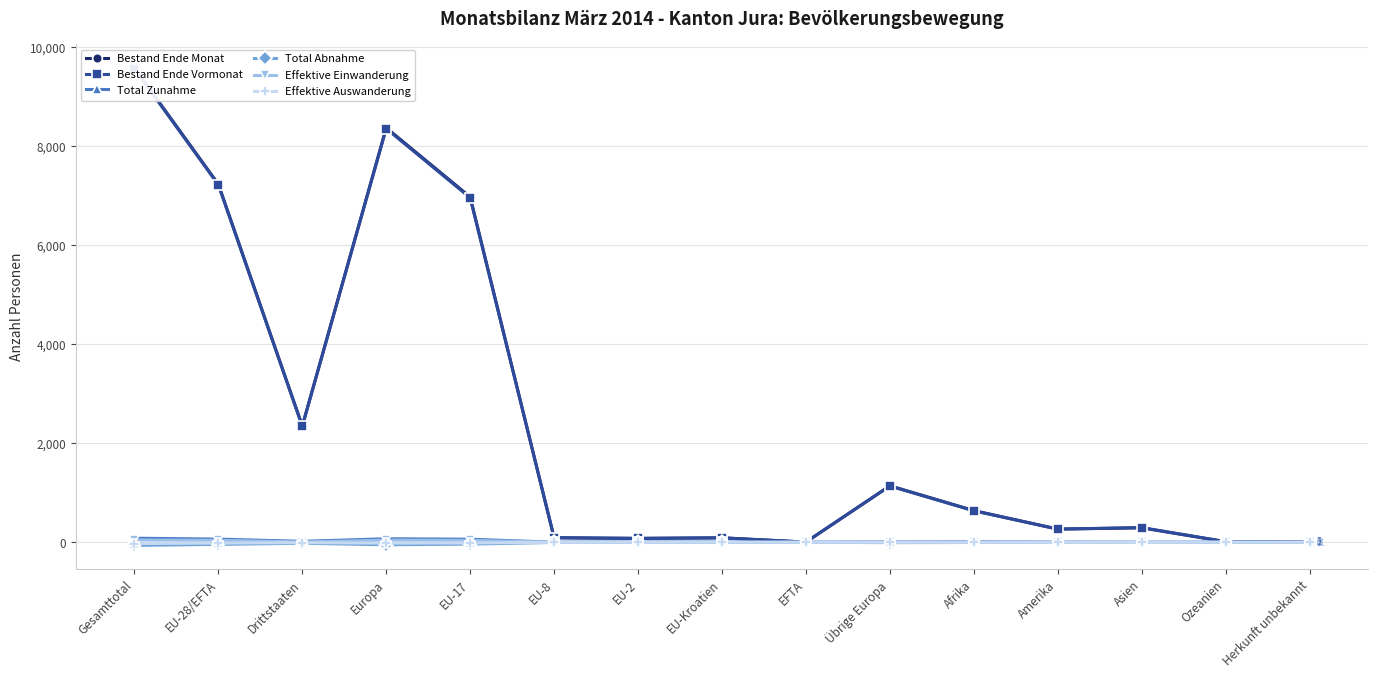

Reading right to left, extract all data points from this chart.

Bestand Ende Monat: Herkunft unbekannt=1	Ozeanien=11	Asien=291	Amerika=265	Afrika=639	Übrige Europa=1140	EFTA=3	EU-Kroatien=89	EU-2=78	EU-8=88	EU-17=6972	Europa=8370	Drittstaaten=2347	EU-28/EFTA=7230	Gesamttotal=9577
Bestand Ende Vormonat: Herkunft unbekannt=2	Ozeanien=11	Asien=296	Amerika=265	Afrika=635	Übrige Europa=1135	EFTA=3	EU-Kroatien=89	EU-2=77	EU-8=94	EU-17=6955	Europa=8353	Drittstaaten=2344	EU-28/EFTA=7218	Gesamttotal=9562
Total Zunahme: Herkunft unbekannt=0	Ozeanien=0	Asien=0	Amerika=2	Afrika=9	Übrige Europa=7	EFTA=0	EU-Kroatien=0	EU-2=2	EU-8=0	EU-17=61	Europa=70	Drittstaaten=18	EU-28/EFTA=63	Gesamttotal=81
Total Abnahme: Herkunft unbekannt=-1	Ozeanien=0	Asien=-5	Amerika=-2	Afrika=-5	Übrige Europa=-8	EFTA=0	EU-Kroatien=0	EU-2=-1	EU-8=-4	EU-17=-38	Europa=-51	Drittstaaten=-21	EU-28/EFTA=-43	Gesamttotal=-64
Effektive Einwanderung: Herkunft unbekannt=0	Ozeanien=0	Asien=0	Amerika=1	Afrika=2	Übrige Europa=3	EFTA=0	EU-Kroatien=0	EU-2=1	EU-8=0	EU-17=39	Europa=43	Drittstaaten=6	EU-28/EFTA=40	Gesamttotal=46
Effektive Auswanderung: Herkunft unbekannt=-1	Ozeanien=0	Asien=-3	Amerika=-2	Afrika=-2	Übrige Europa=-1	EFTA=0	EU-Kroatien=0	EU-2=-1	EU-8=-1	EU-17=-15	Europa=-18	Drittstaaten=-9	EU-28/EFTA=-17	Gesamttotal=-26